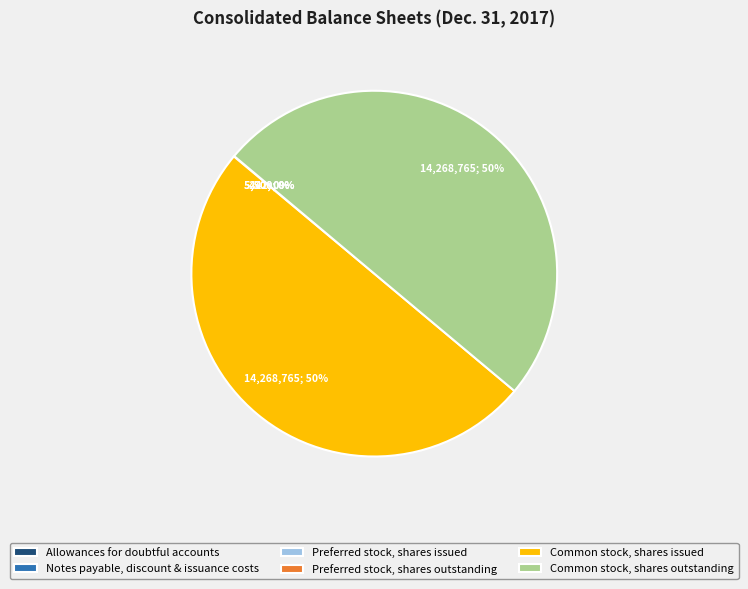

To the nearest percent, what is the average slice percentage?

17%